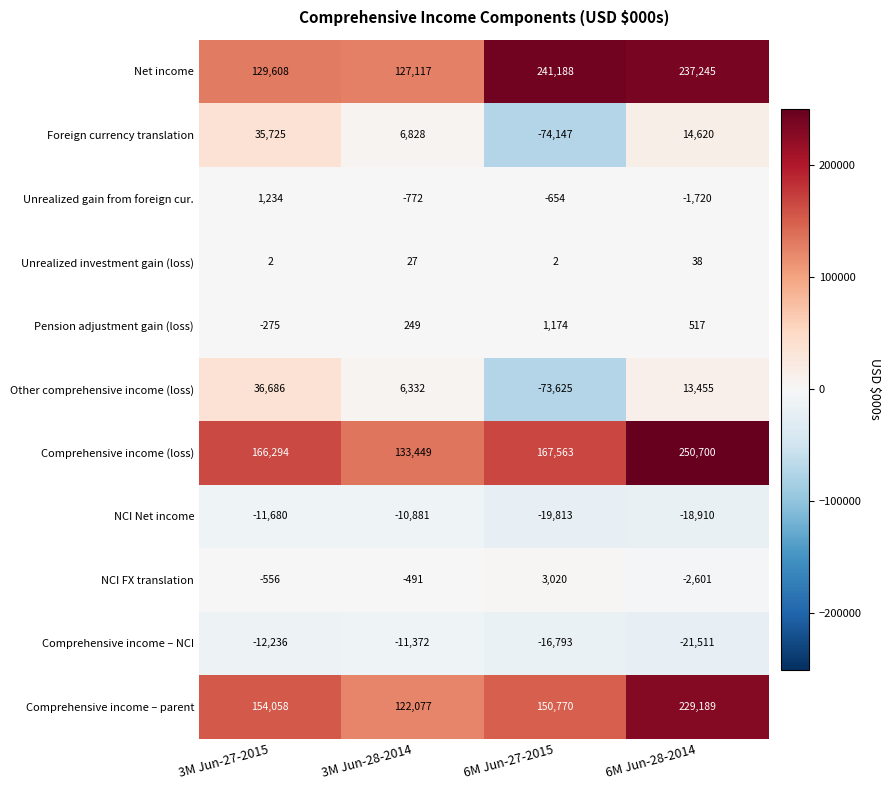

How many data points does each series have?

4